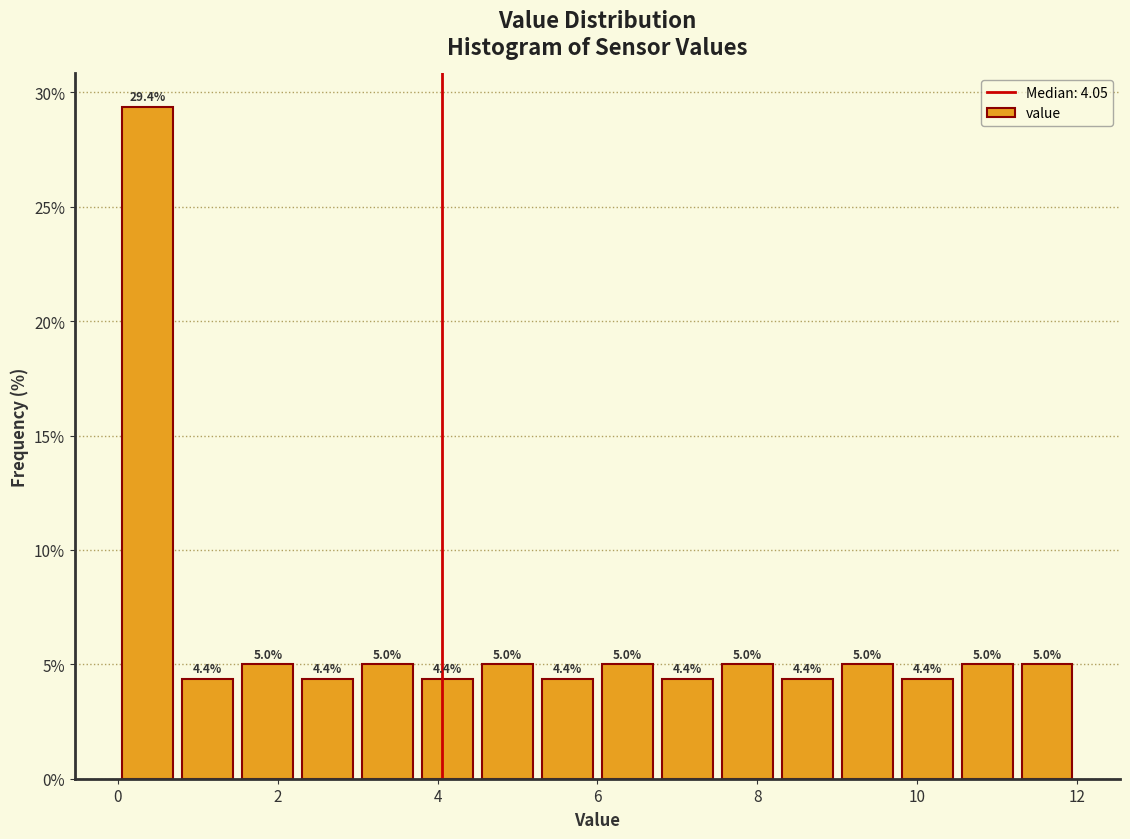

Around what value on the x-axis is the tallest bar? Give the approximate position of its centre, as read against the axis.

0.4